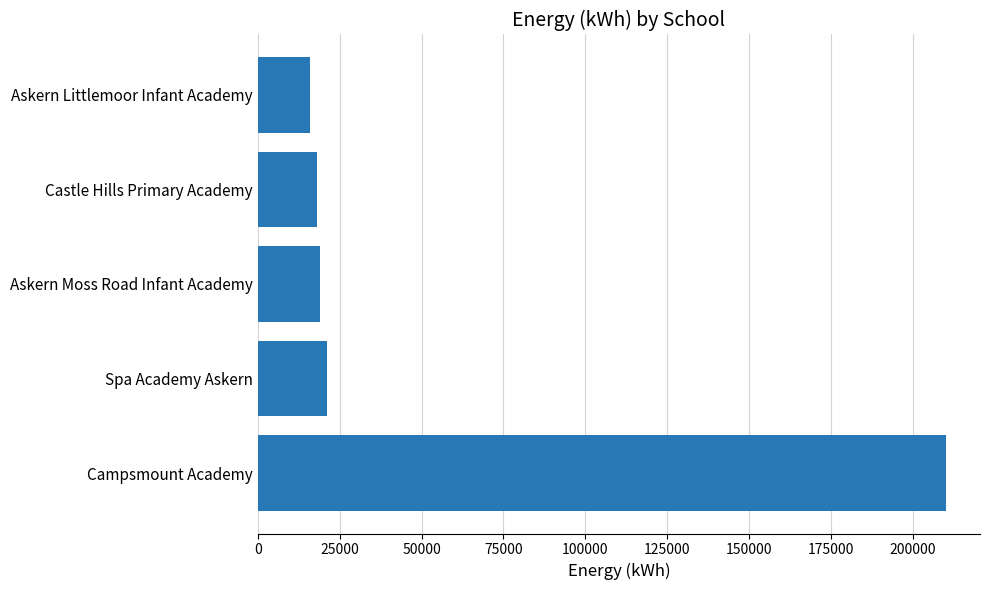

The value at Spa Academy Askern is 21000. True or false?

True